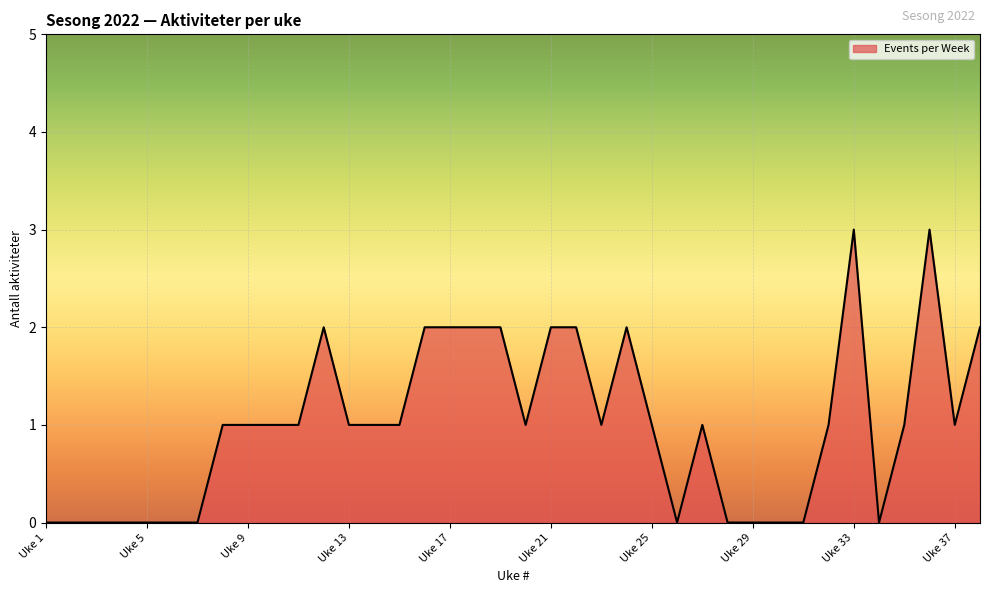

What is the greatest value displayed?

3